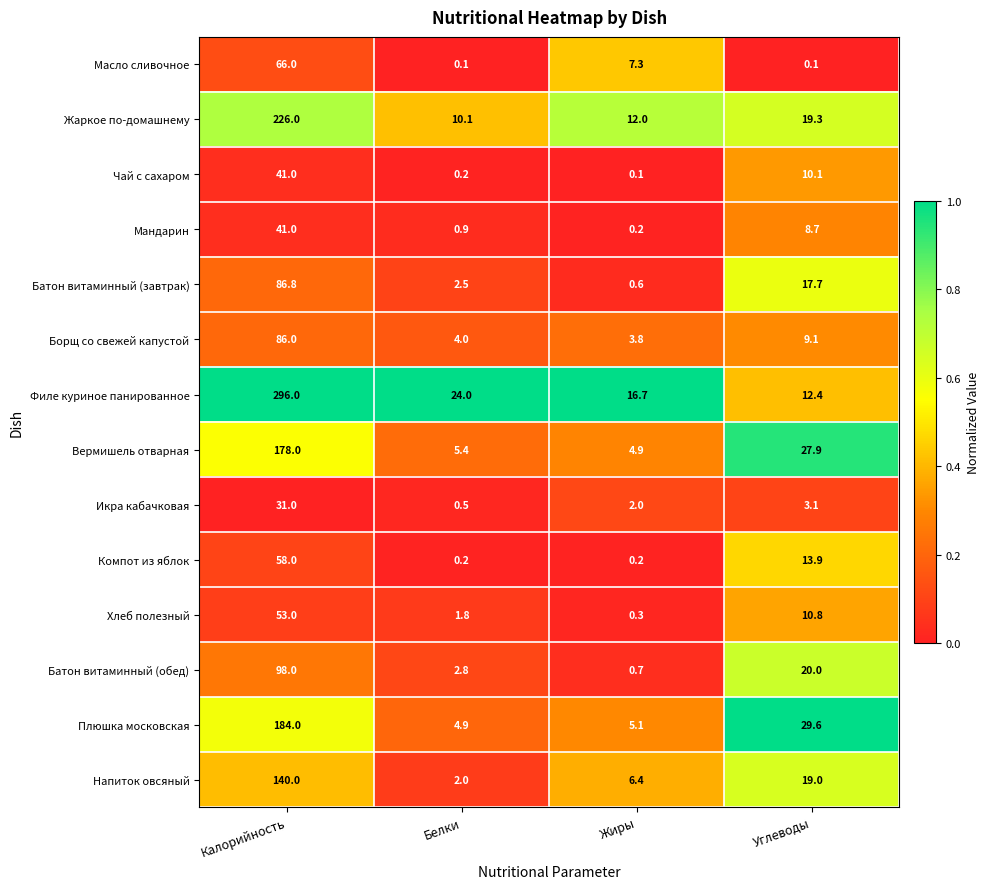

What is the sum of all Жаркое по-домашнему values?

267.4